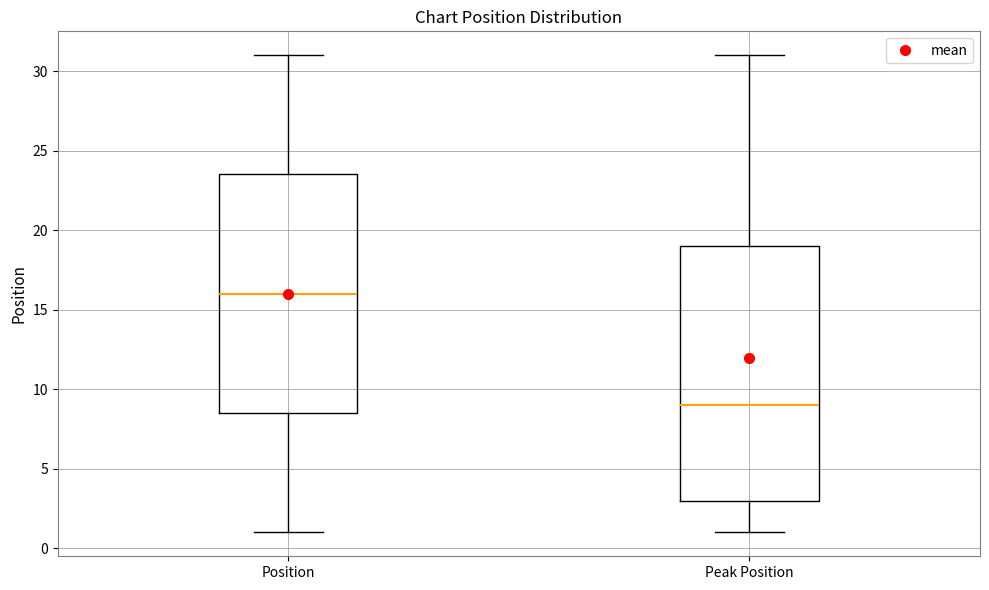

Reading left to right, read every box against the y-axis: the position of its median line, the range the box covers, and the ends of its whiskers. The values are not printed on the chart, so give them approximately, as read against the axis.

Position: median 16.0, box 8.5 to 23.5, whiskers 1.0 to 31.0
Peak Position: median 9.0, box 3.0 to 19.0, whiskers 1.0 to 31.0